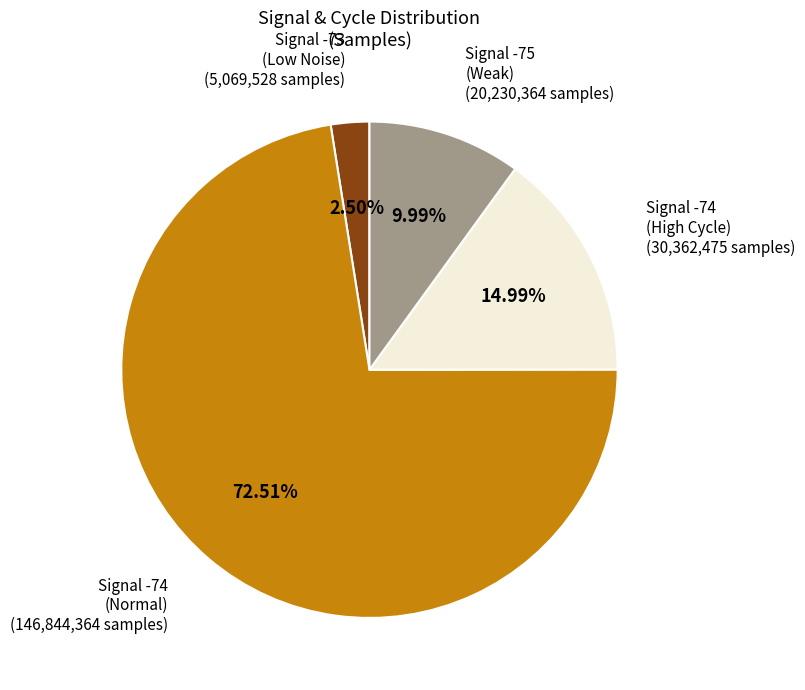

Is there a majority slice in this chart?

Yes